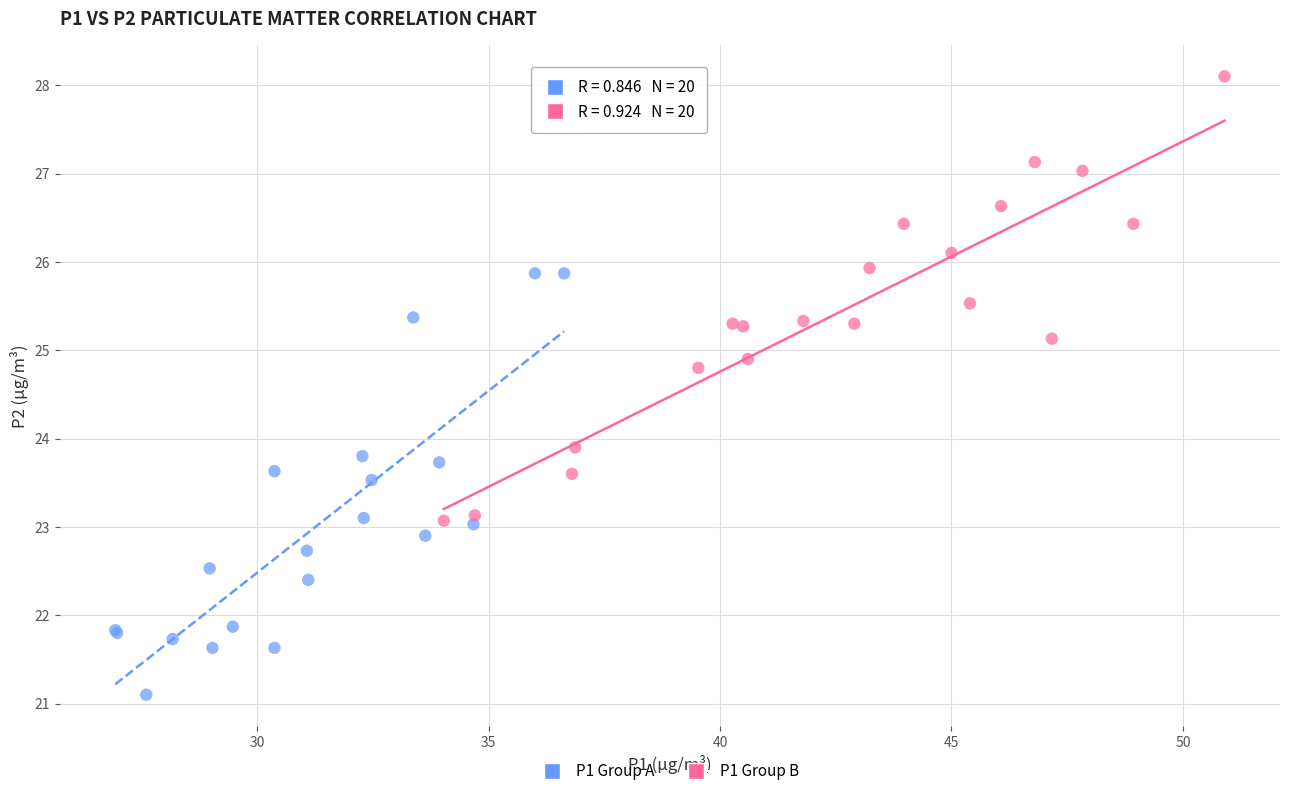

Which series reaches the maximum Y coordinate?

P1 Group B